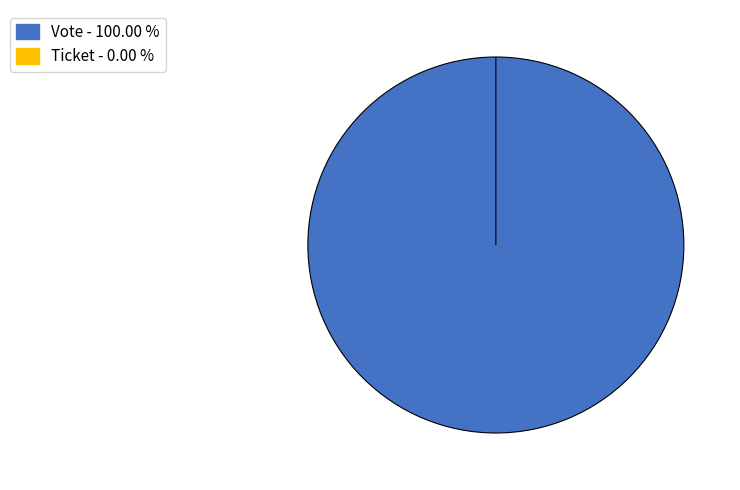

To the nearest percent, what is the average slice percentage?

50%